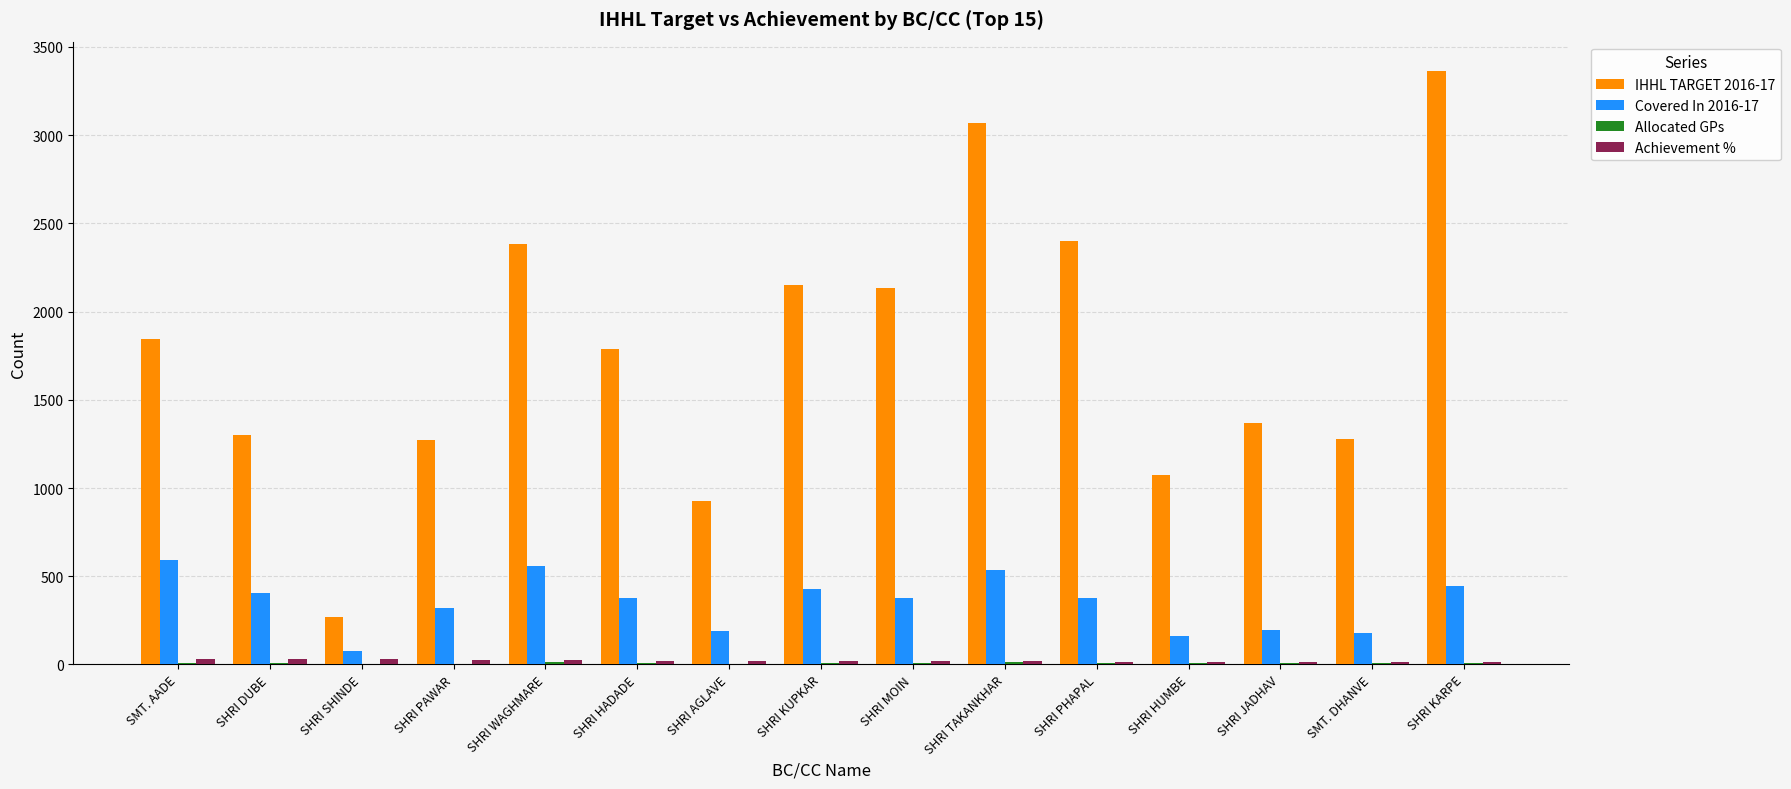

What is the sum of all Covered In 2016-17 values?

5213.0